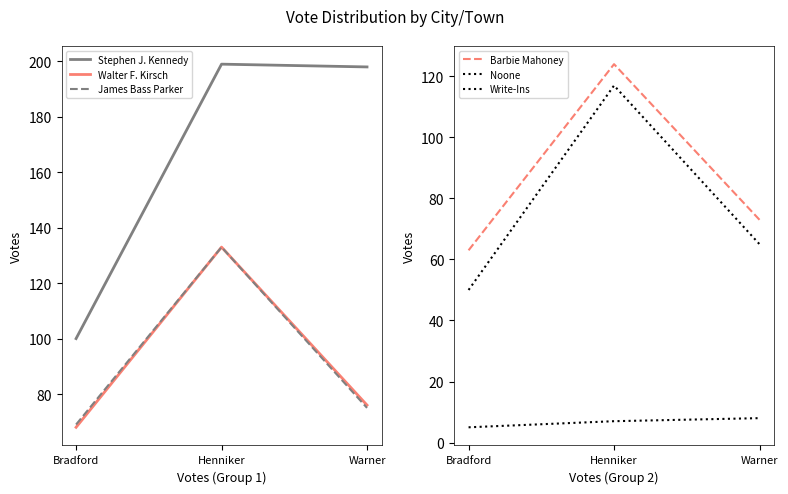

How many lines are shown in the chart?

6